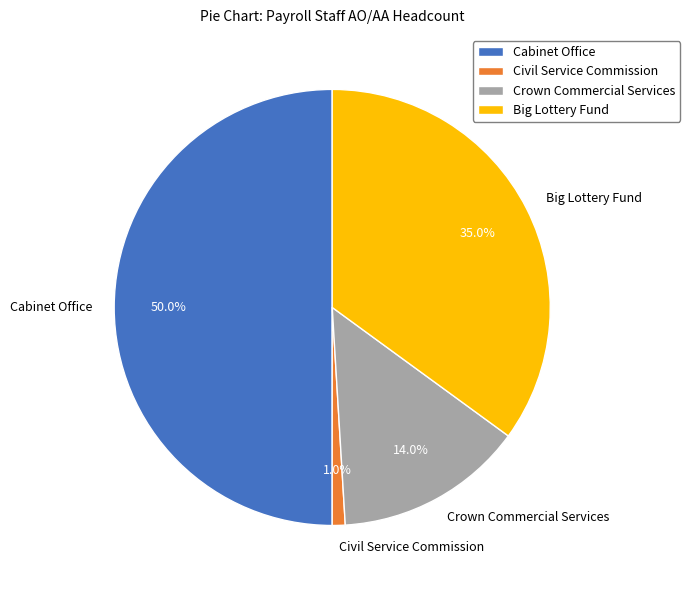

Count the number of slices in the pie.

4